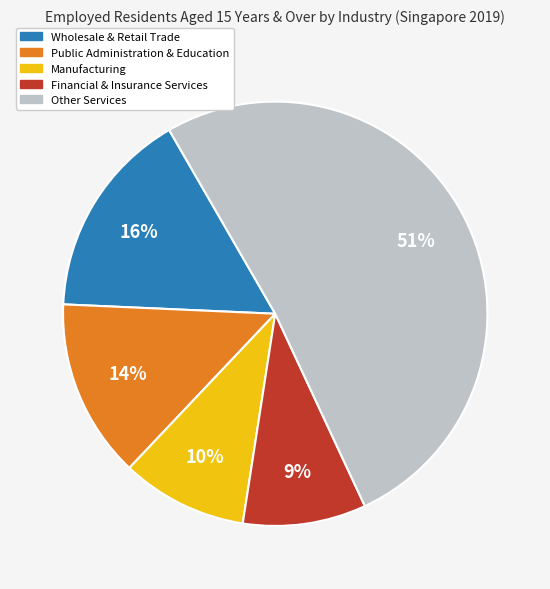

To the nearest percent, what is the average slice percentage?

20%